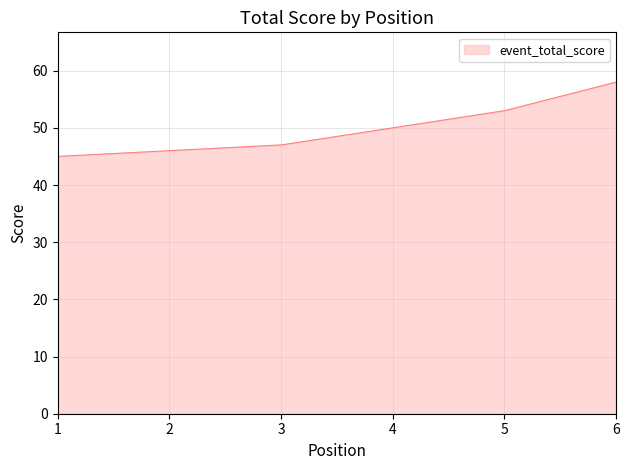

What is the greatest value displayed?

58.0